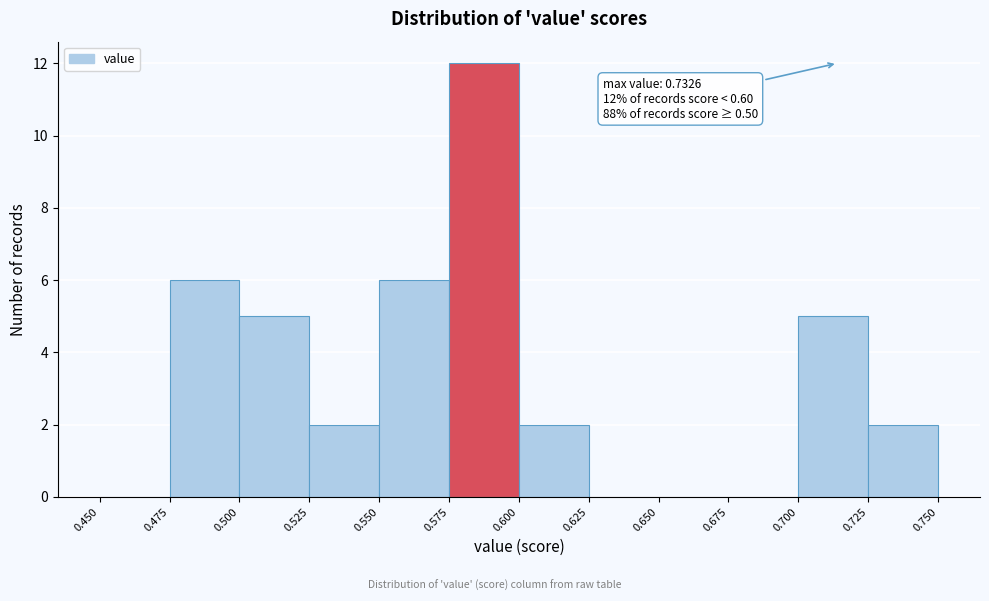

Which range on the x-axis has the tallest bar?

0.575 to 0.600